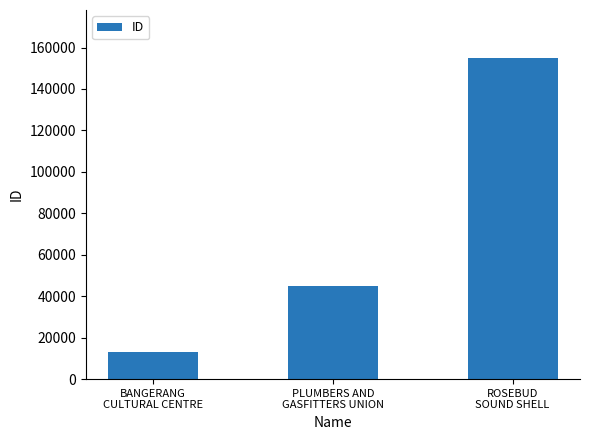

What position from the right is BANGERANG
CULTURAL CENTRE?

3